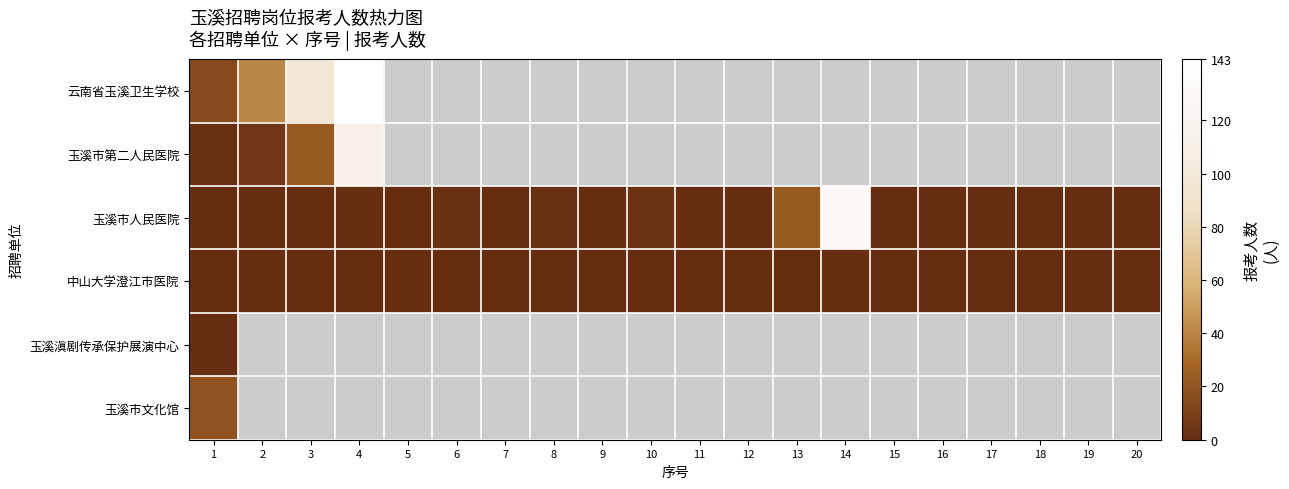

Count the number of categories in the chart.

20